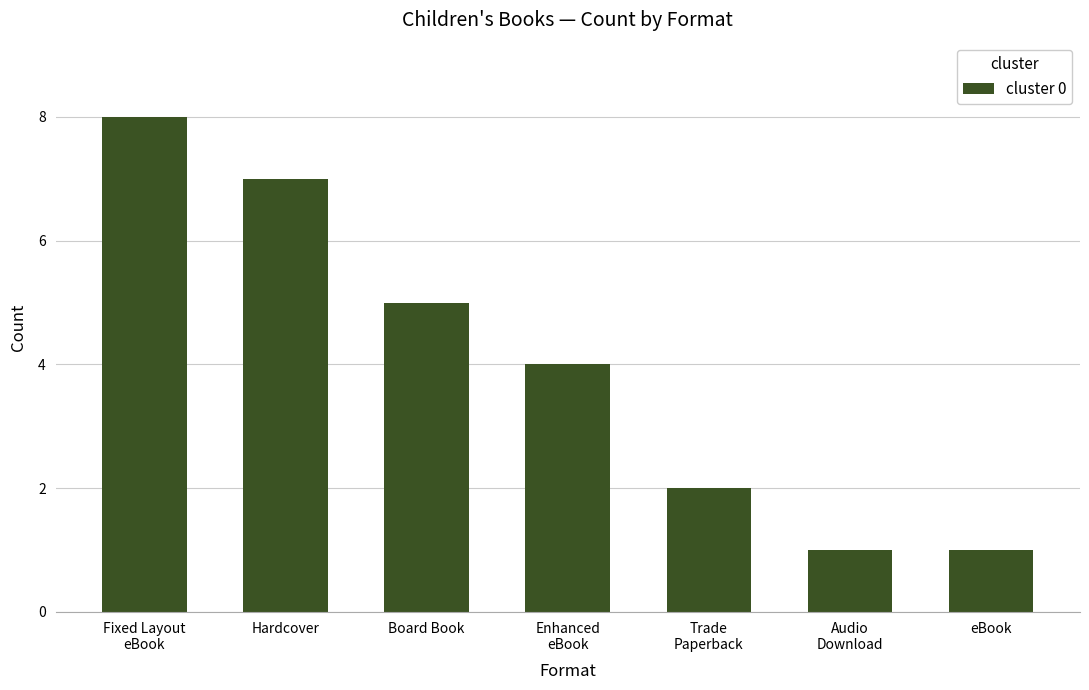

Is it true that the value at Hardcover is 7?

True